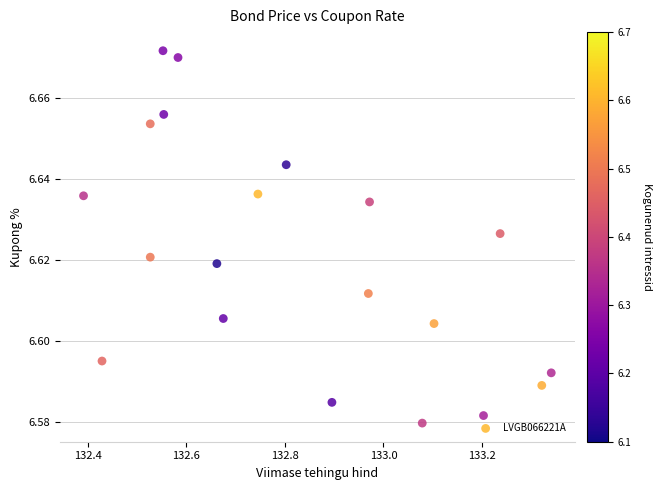

What is the range of X values (max minus min)?

0.9